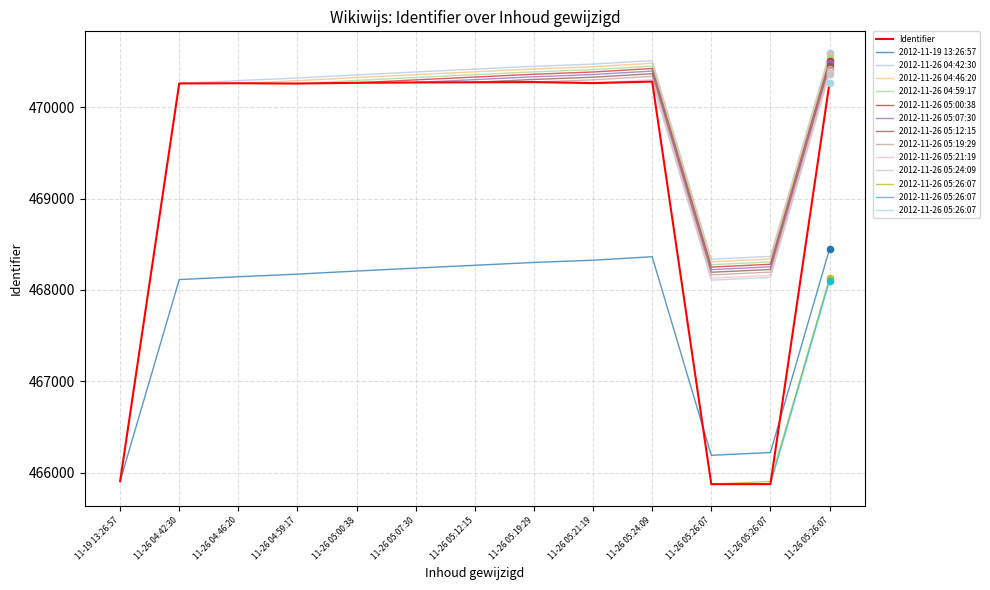

What is the ratio of the value at 2012-11-26 05:00:38 to the value at 2012-11-26 04:59:17?

1.0